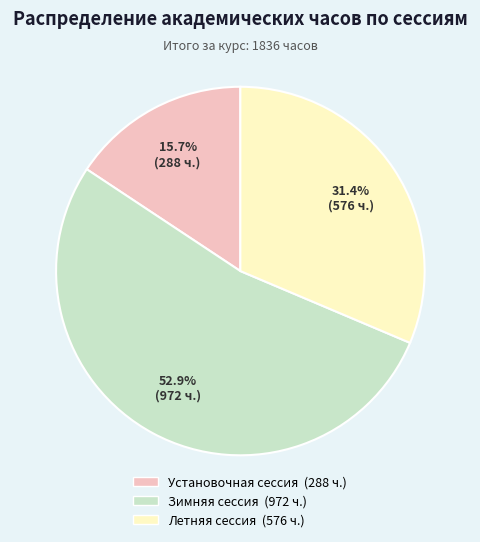

Rank the categories by value from lowest to highest.

Установочная сессия, Летняя сессия, Зимняя сессия